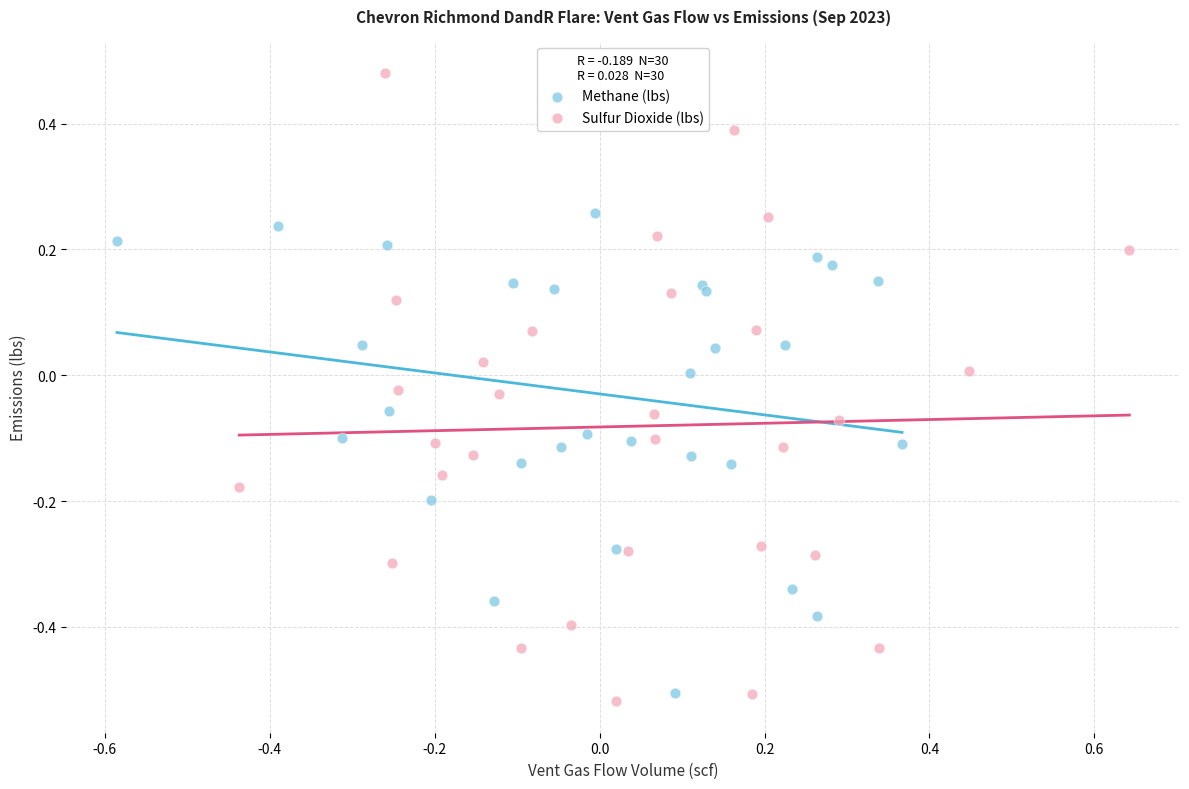

Which series contains the lowest Y value?

Sulfur Dioxide (lbs)